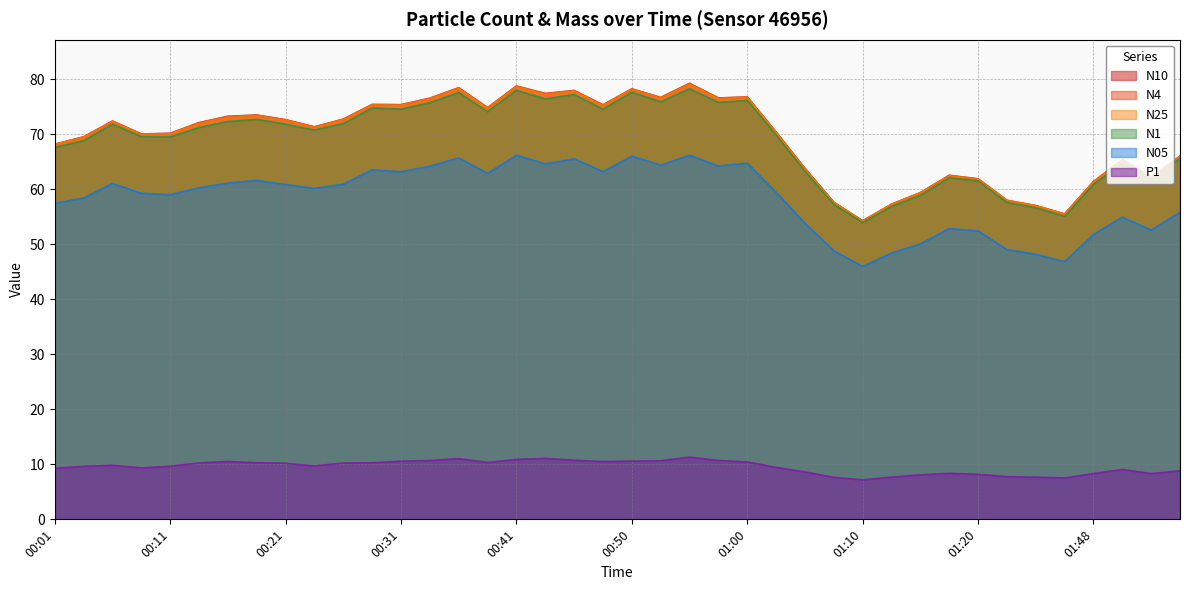

What is the total value across all series at 00:11?

348.4